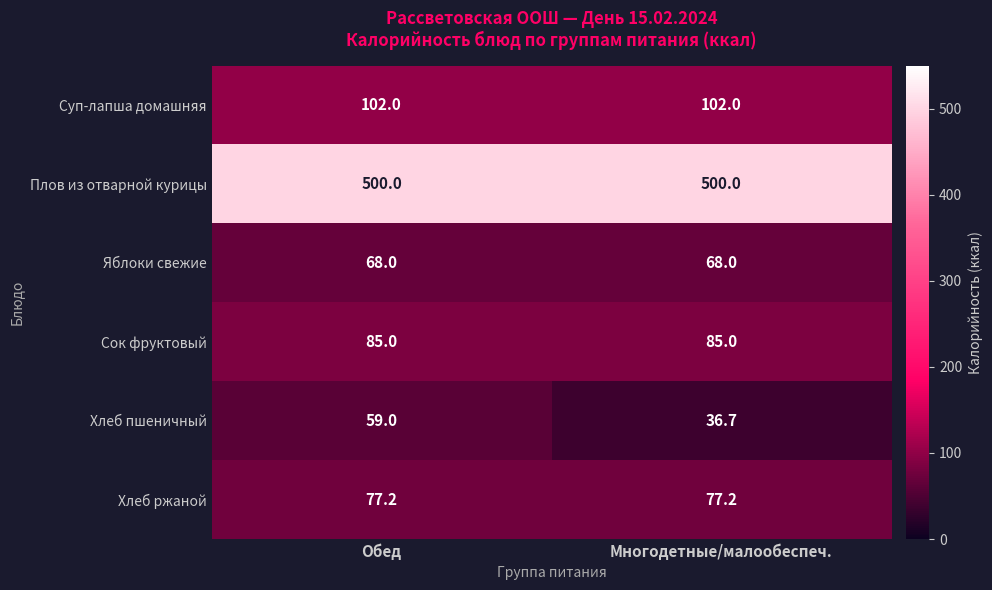

List the series in order of their peak value, lowest first.

Хлеб пшеничный, Яблоки свежие, Хлеб ржаной, Сок фруктовый, Суп-лапша домашняя, Плов из отварной курицы